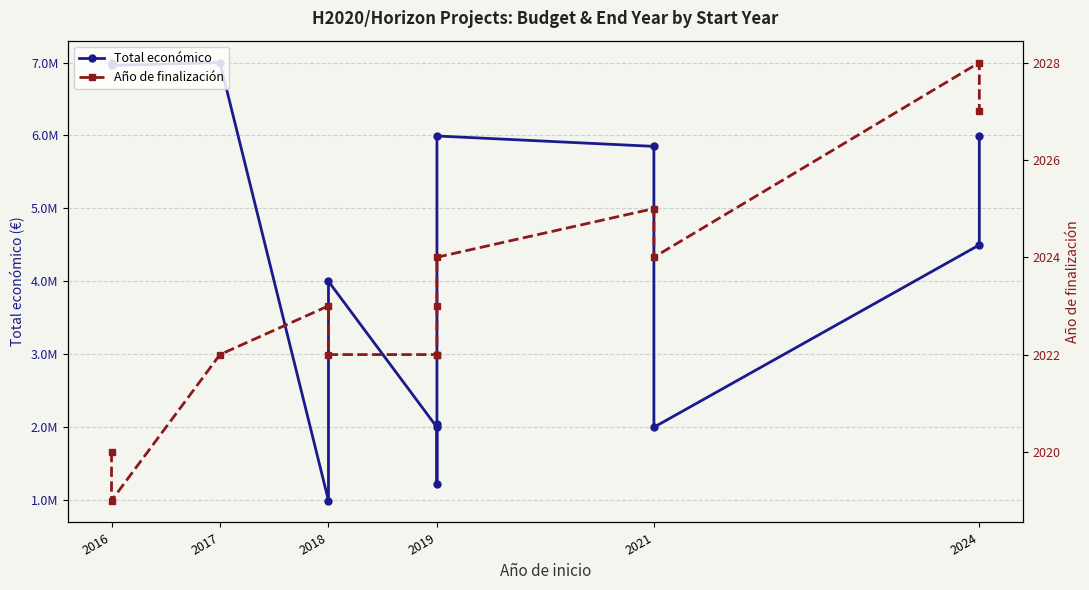

At 2021, list the series in order from smallest to largest.

Año de finalización, Total económico